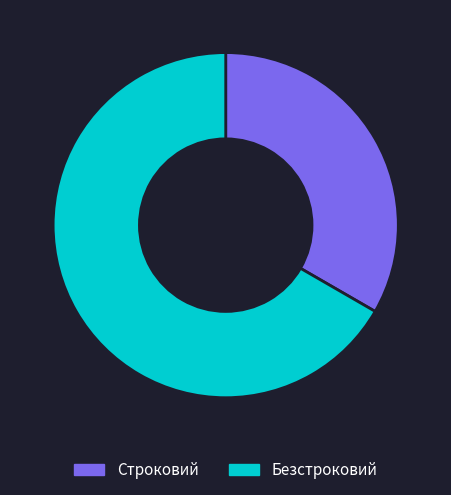

Rank the categories by value from lowest to highest.

Строковий, Безстроковий